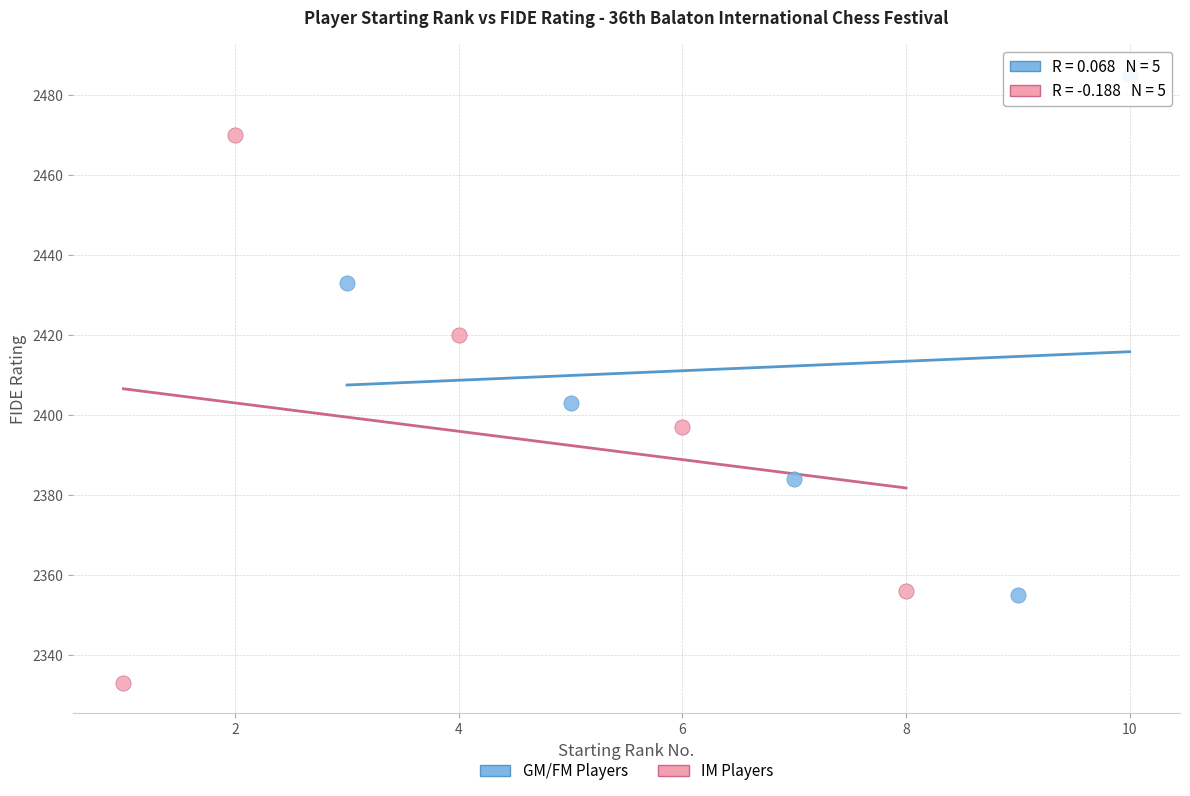

Which series reaches the maximum Y coordinate?

GM/FM Players